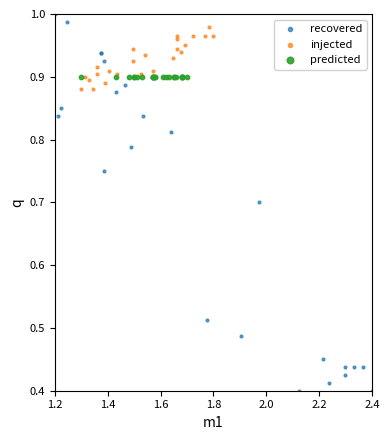

Which series reaches the minimum Y coordinate?

recovered